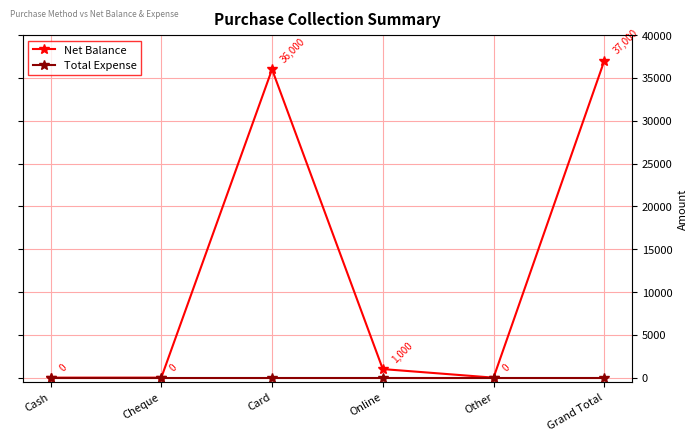

At which label does Total Expense reach its minimum?

Cash